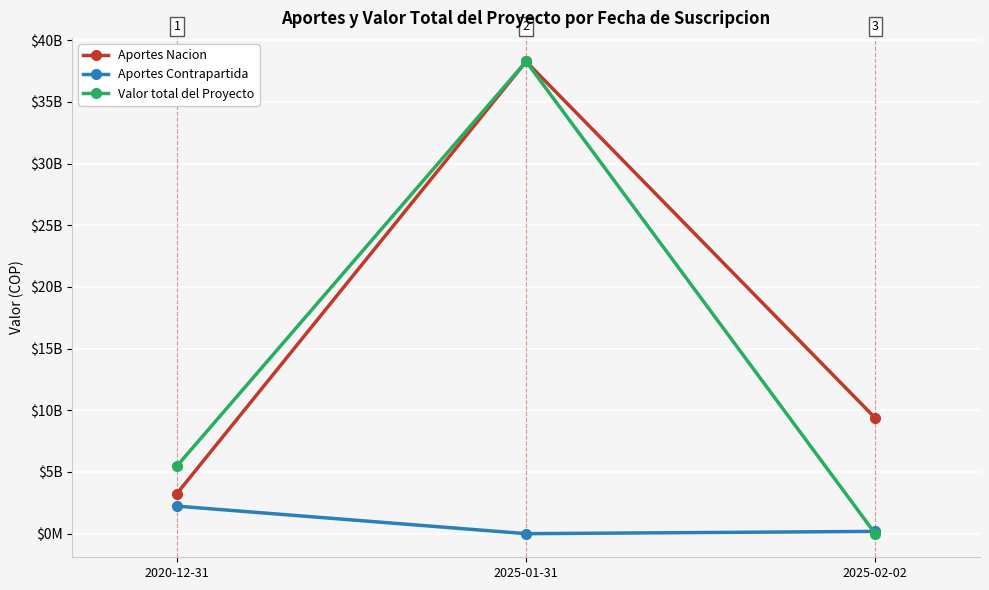

What is the sum of all Aportes Contrapartida values?

2416580680